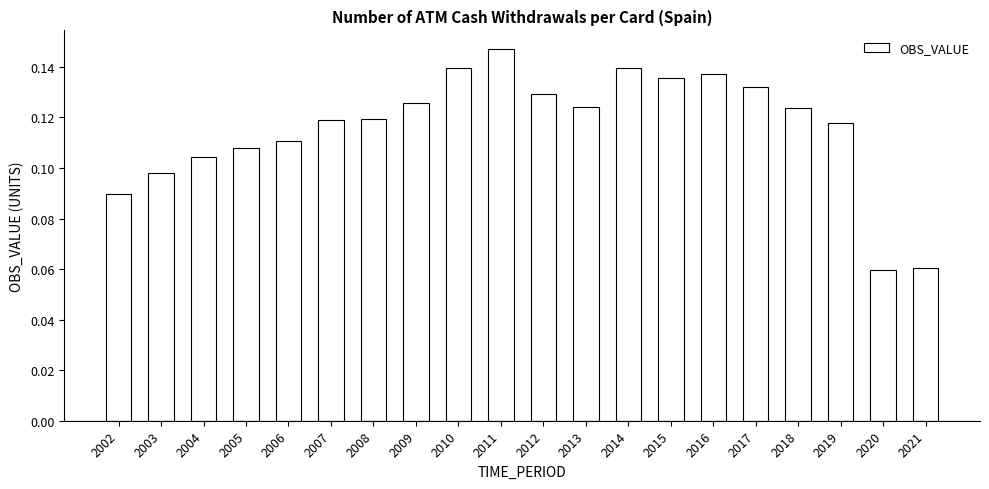

The value at 2012 is 0.2. True or false?

False